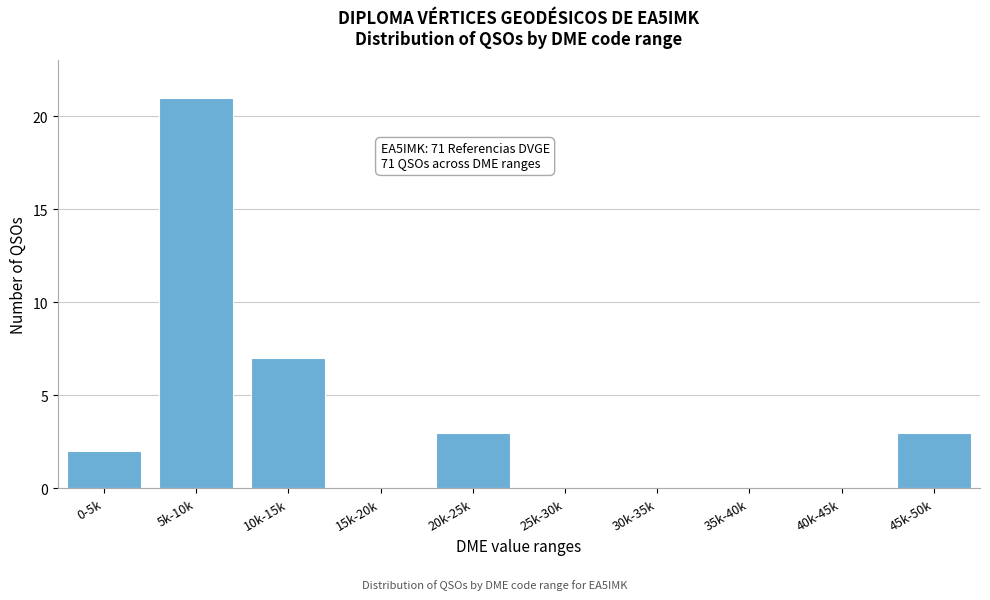

Reading right to left, transcribe all the data shown in this chart.

45k-50k=3	40k-45k=0	35k-40k=0	30k-35k=0	25k-30k=0	20k-25k=3	15k-20k=0	10k-15k=7	5k-10k=21	0-5k=2